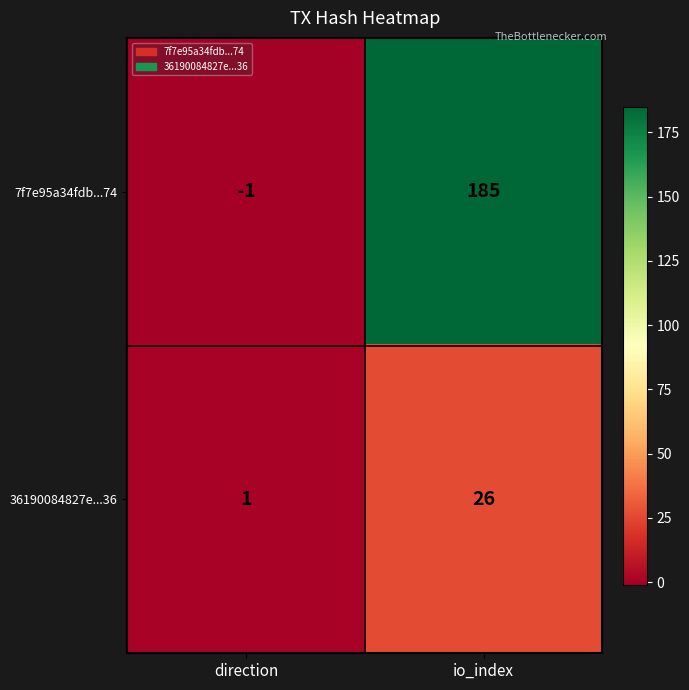

What is the sum of the 36190084827e...36 values at io_index and direction?

27